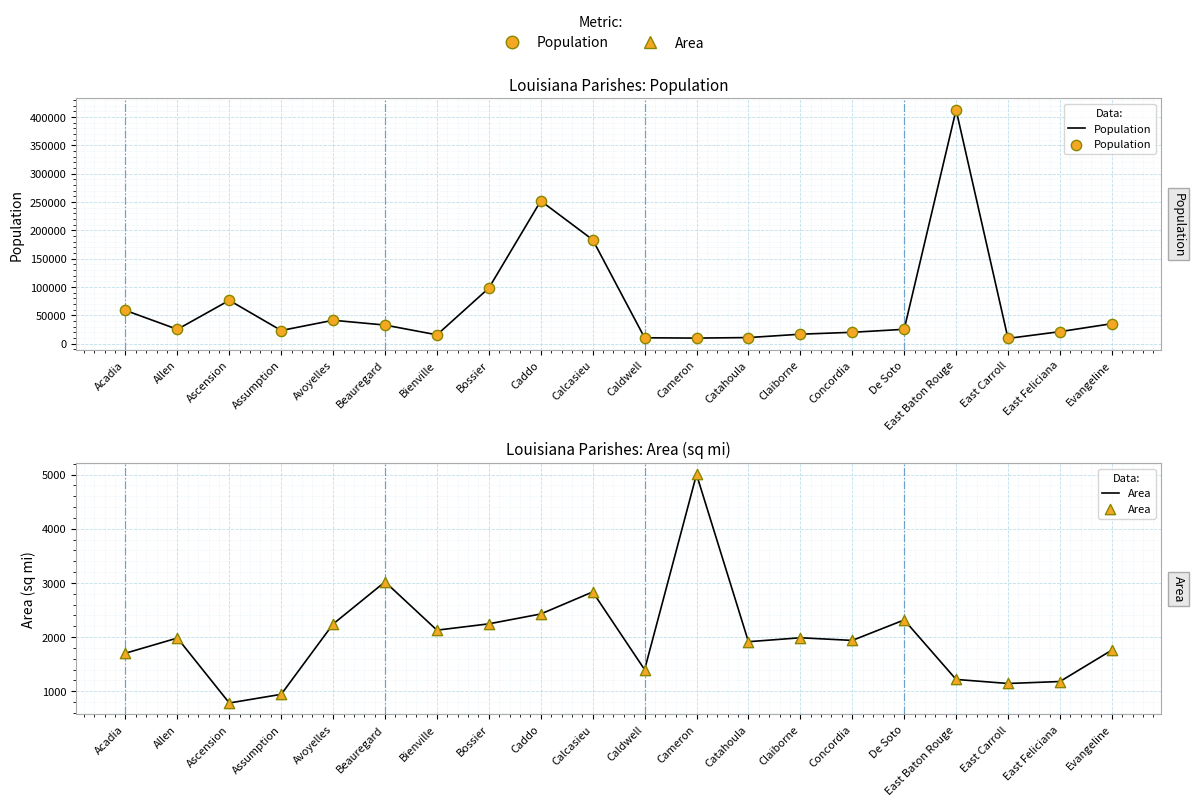

Which series has the largest total across all categories?

Population